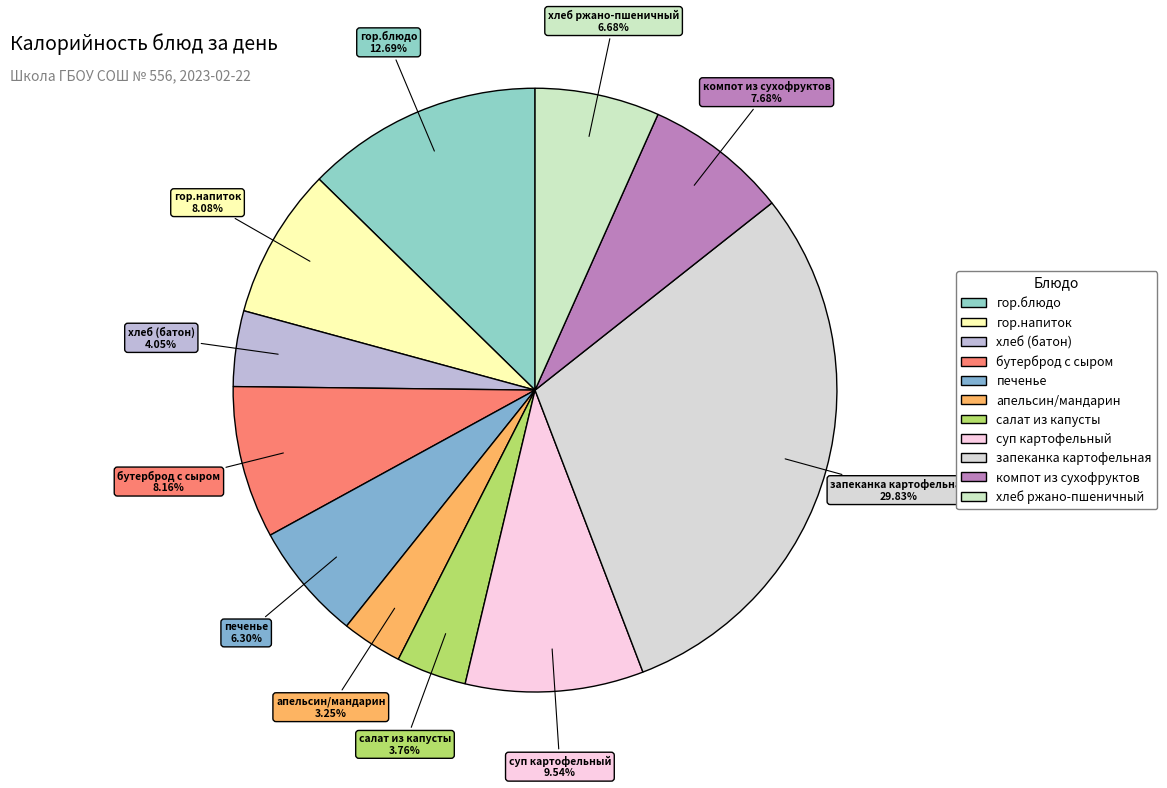

To the nearest percent, what percentage of the pie is апельсин/мандарин?

3%